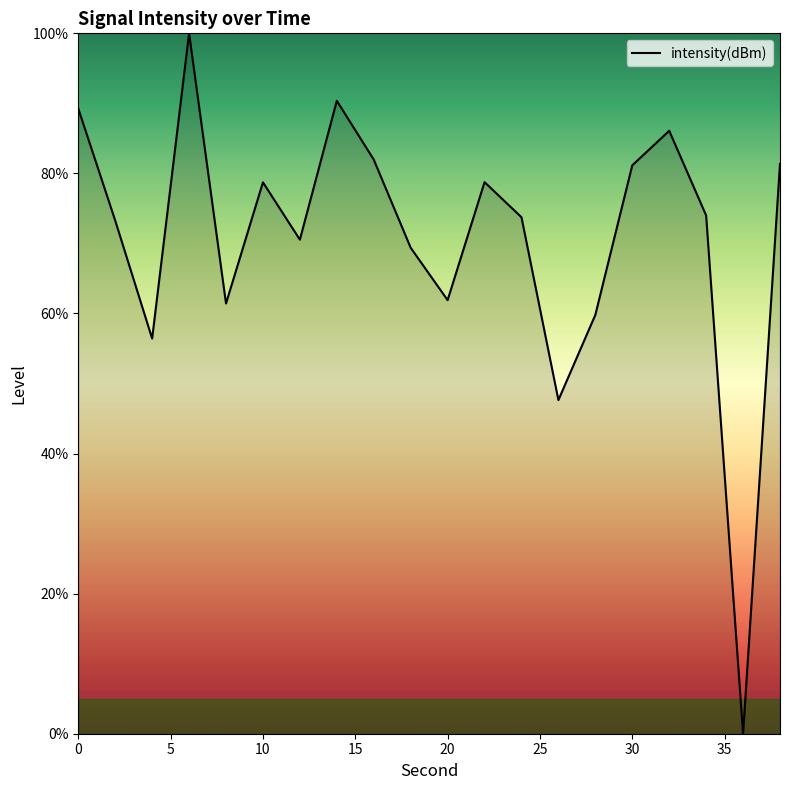

What is the greatest value displayed?

100.0